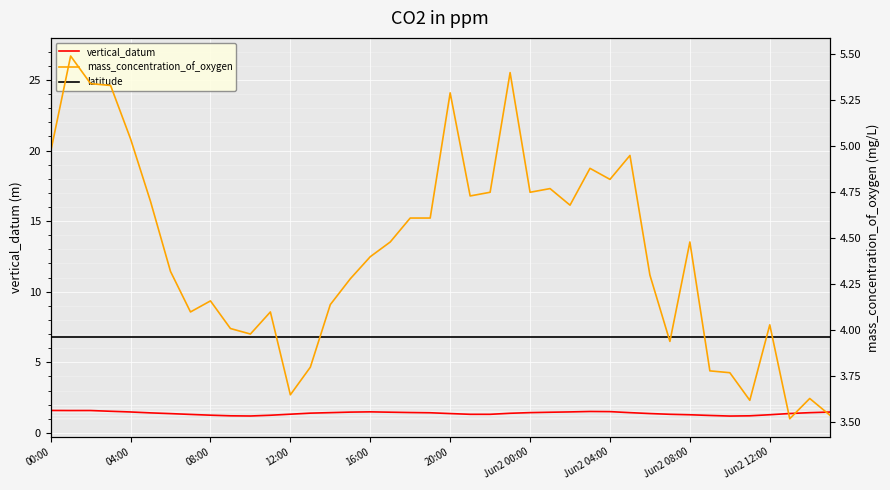

Reading right to left, list all the values displayed in this chart.

vertical_datum: 1.5	1.4	1.4	1.3	1.2	1.2	1.2	1.3	1.3	1.4	1.4	1.5	1.5	1.5	1.5	1.4	1.4	1.3	1.3	1.4	1.4	1.4	1.5	1.5	1.5	1.4	1.4	1.3	1.2	1.2	1.2	1.3	1.3	1.4	1.4	1.5	1.5	1.6	1.6	1.6
latitude: 6.8	6.8	6.8	6.8	6.8	6.8	6.8	6.8	6.8	6.8	6.8	6.8	6.8	6.8	6.8	6.8	6.8	6.8	6.8	6.8	6.8	6.8	6.8	6.8	6.8	6.8	6.8	6.8	6.8	6.8	6.8	6.8	6.8	6.8	6.8	6.8	6.8	6.8	6.8	6.8
mass_concentration_of_oxygen: 3.5	3.6	3.5	4.0	3.6	3.8	3.8	4.5	3.9	4.3	5.0	4.8	4.9	4.7	4.8	4.8	5.4	4.8	4.7	5.3	4.6	4.6	4.5	4.4	4.3	4.1	3.8	3.6	4.1	4.0	4.0	4.2	4.1	4.3	4.7	5.0	5.3	5.3	5.5	5.0